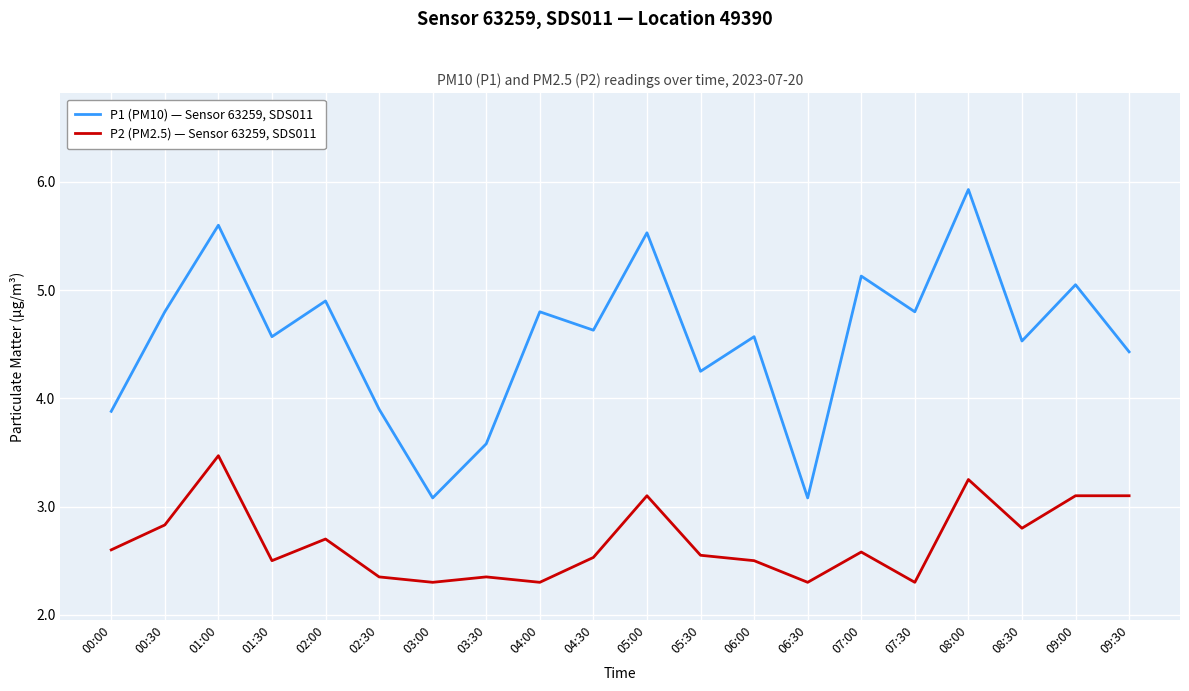

True or false: P2 (PM2.5) — Sensor 63259, SDS011 has more than 2 points higher than both neighbors.

True